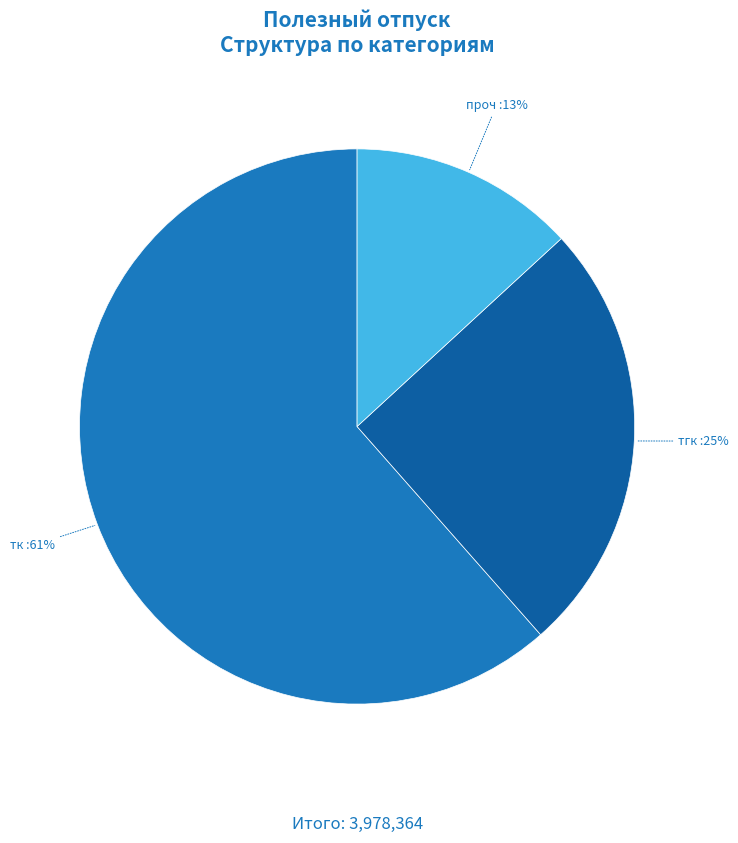

Is there any slice that represents more than half of the pie?

Yes